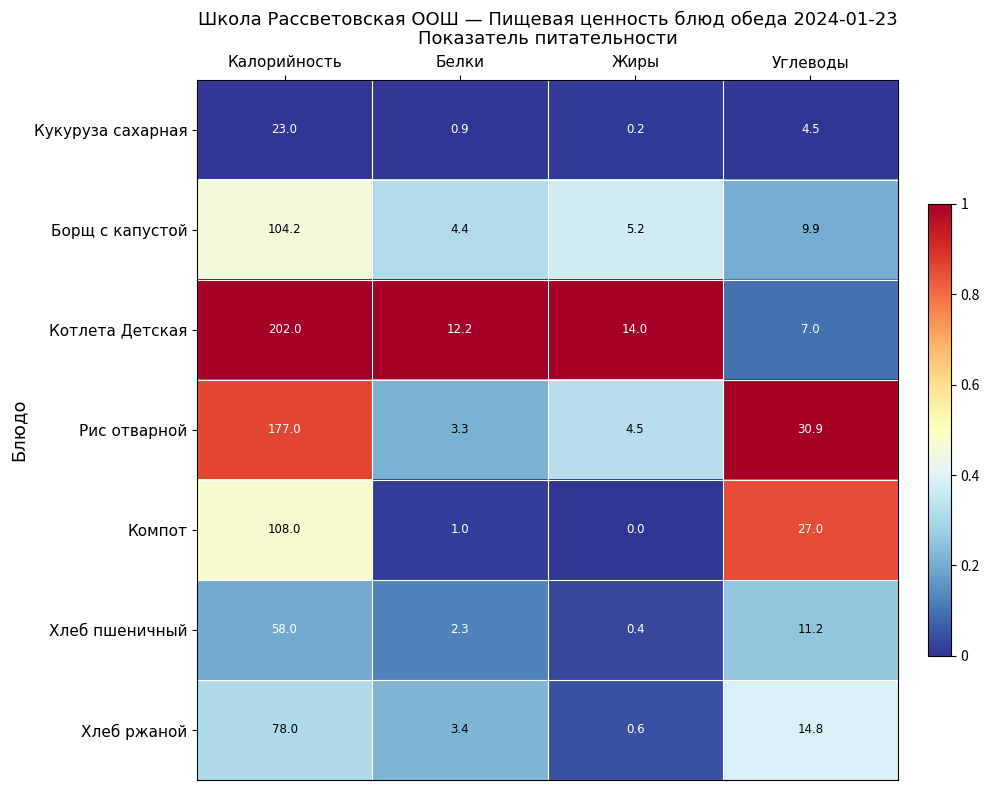

What is the total value across all series at Углеводы?

105.3